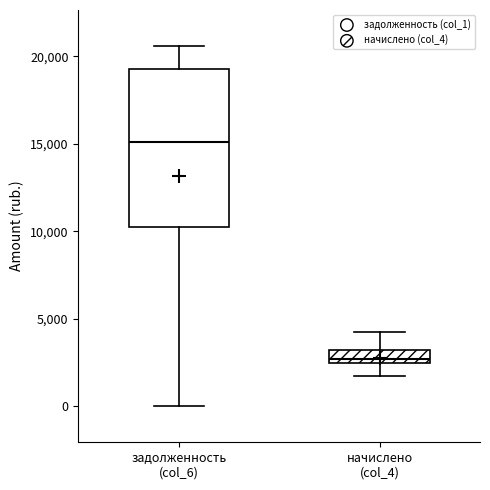

Where is the upper edge of the box for начислено (col_4) on the y-axis? The values are not printed on the chart, so give them approximately, as read against the axis.

3000